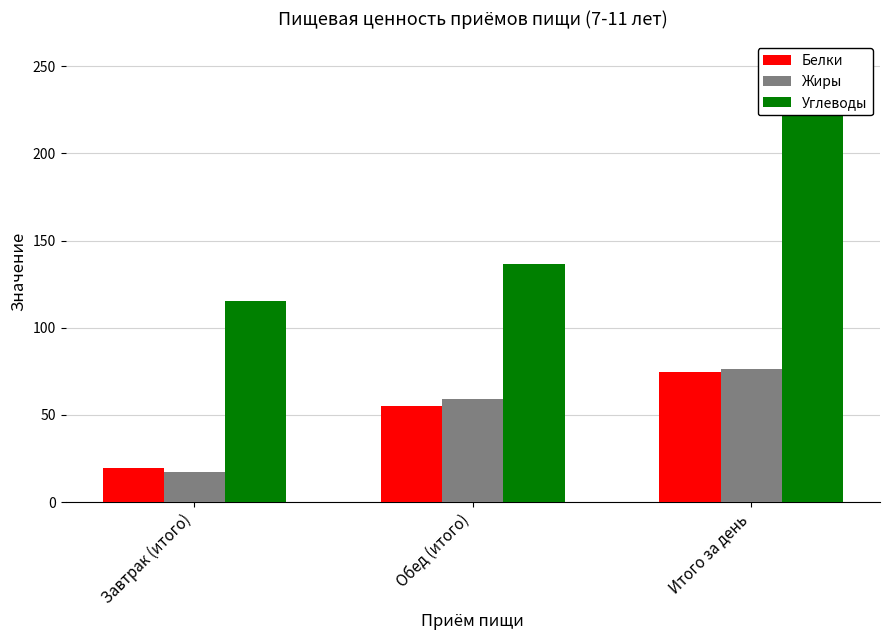

What are all the series names shown in the legend?

Белки, Жиры, Углеводы